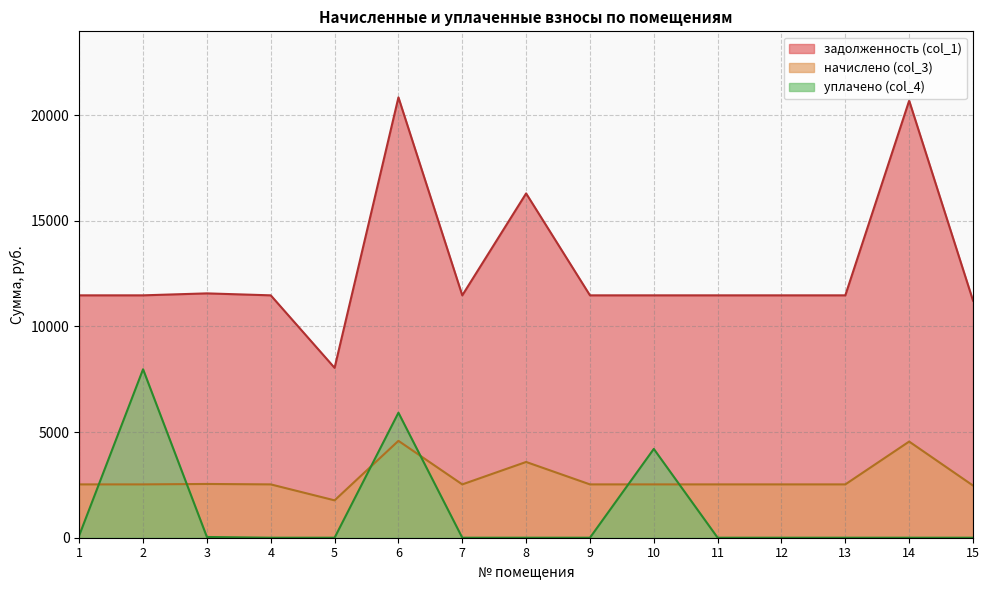

Does the chart display data point markers on the line(s)?

No